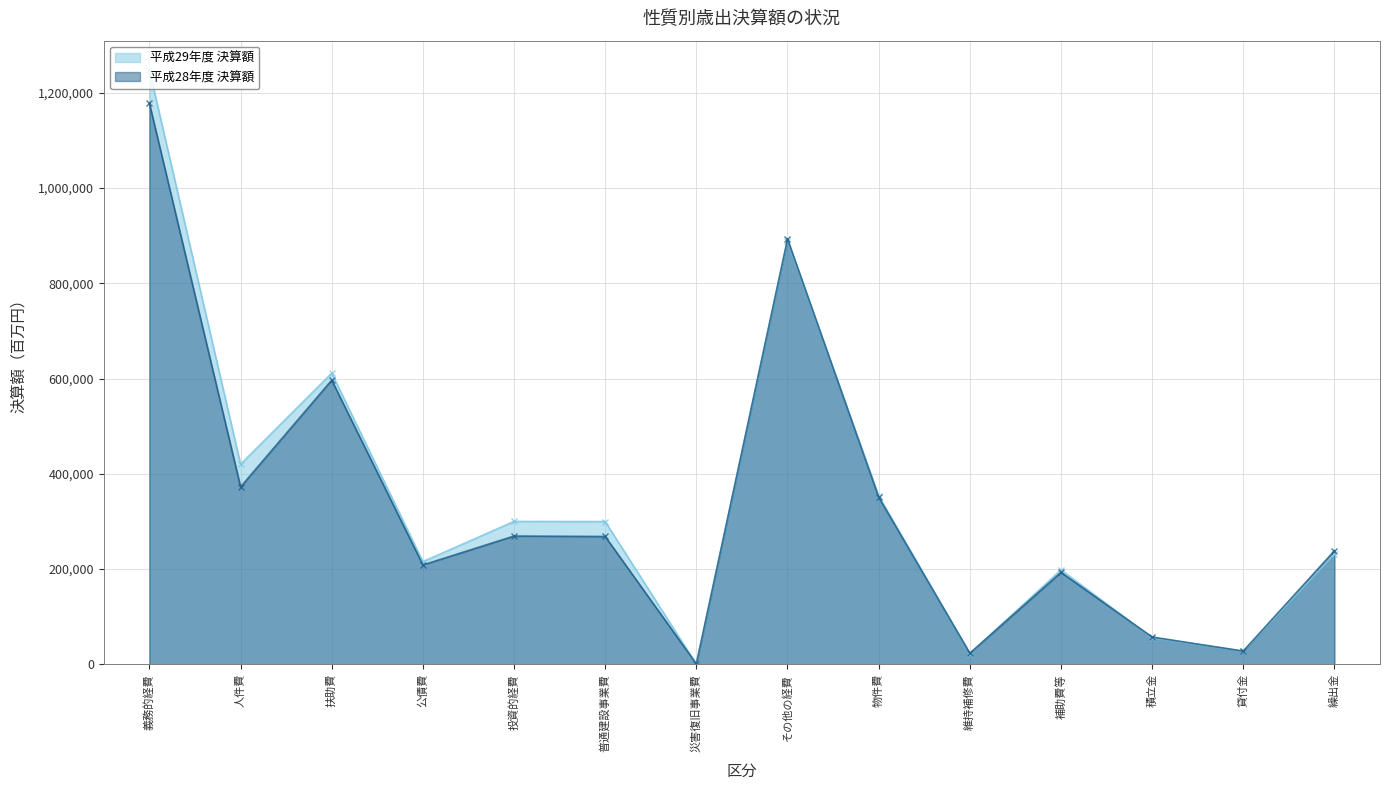

How many lines are shown in the chart?

2